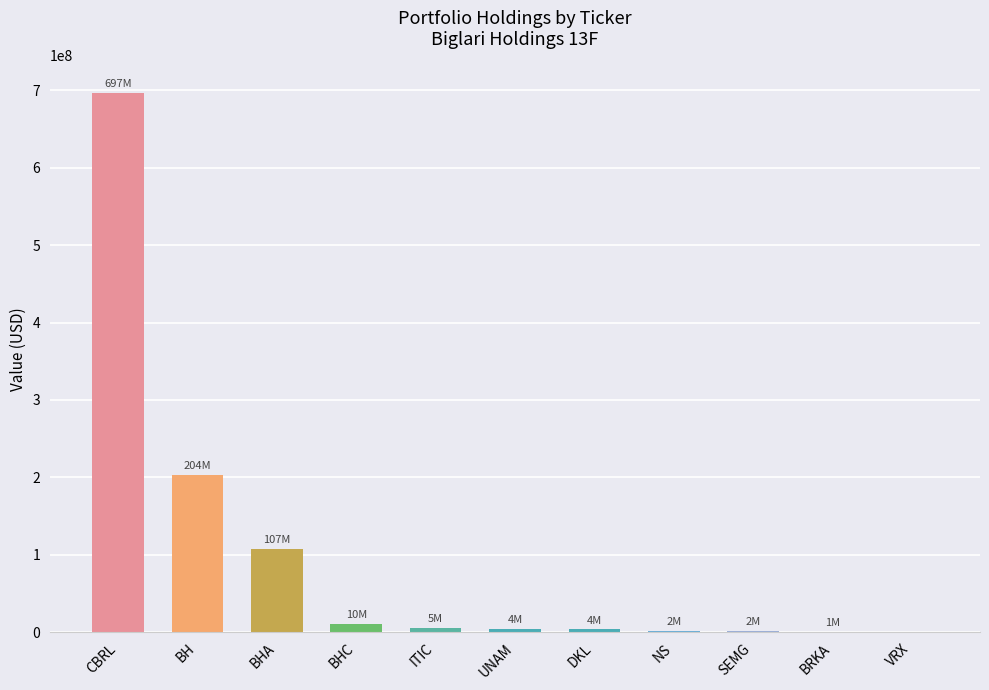

What is the change in value from ITIC to DKL?

-1501000